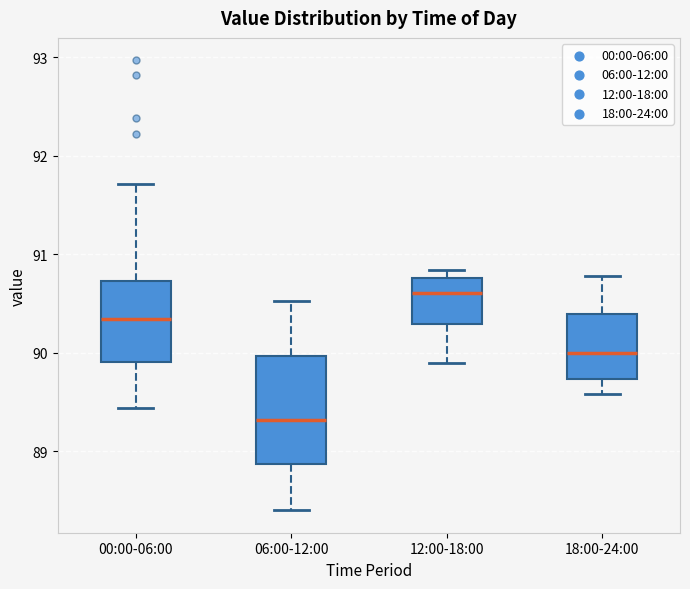

Which box is the tallest, from its lower edge to its upper edge?

06:00-12:00